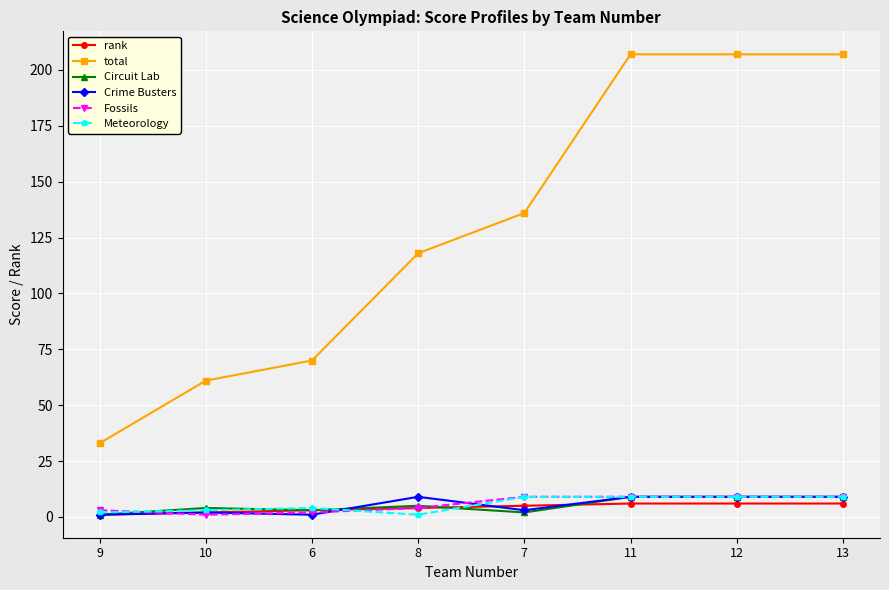

Is the value of rank at 13 greater than the value of Meteorology at 12?

No